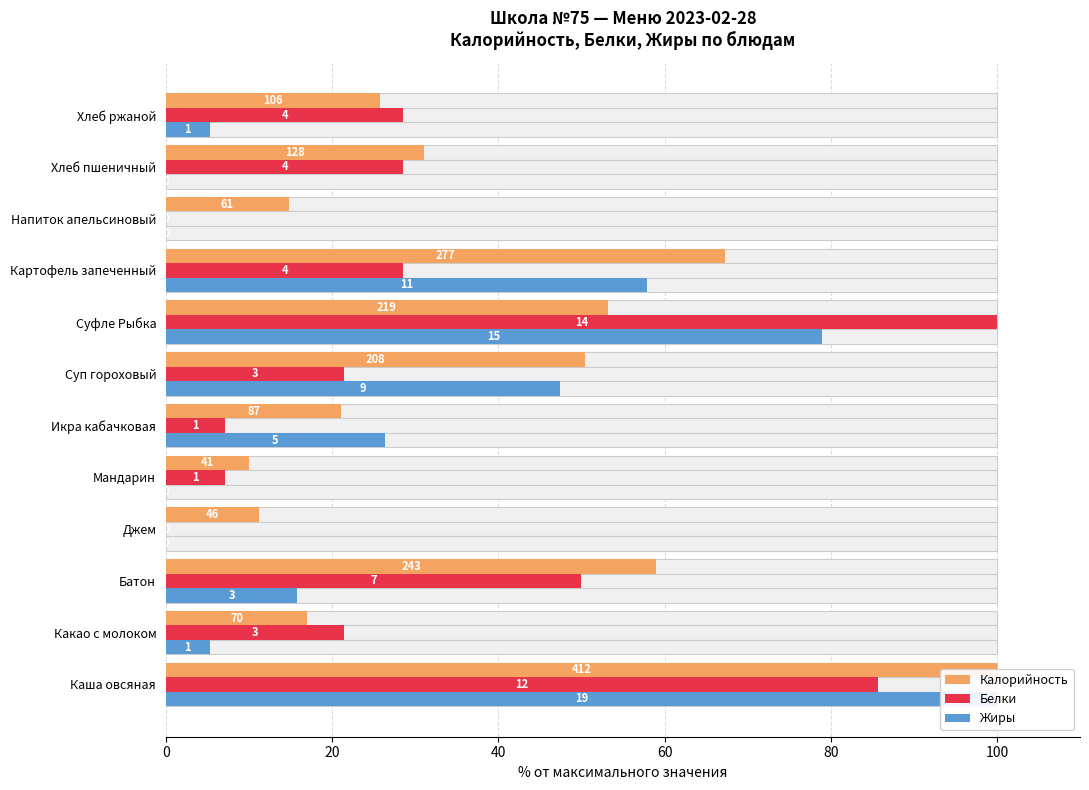

What is the sum of all Калорийность values?

460.7